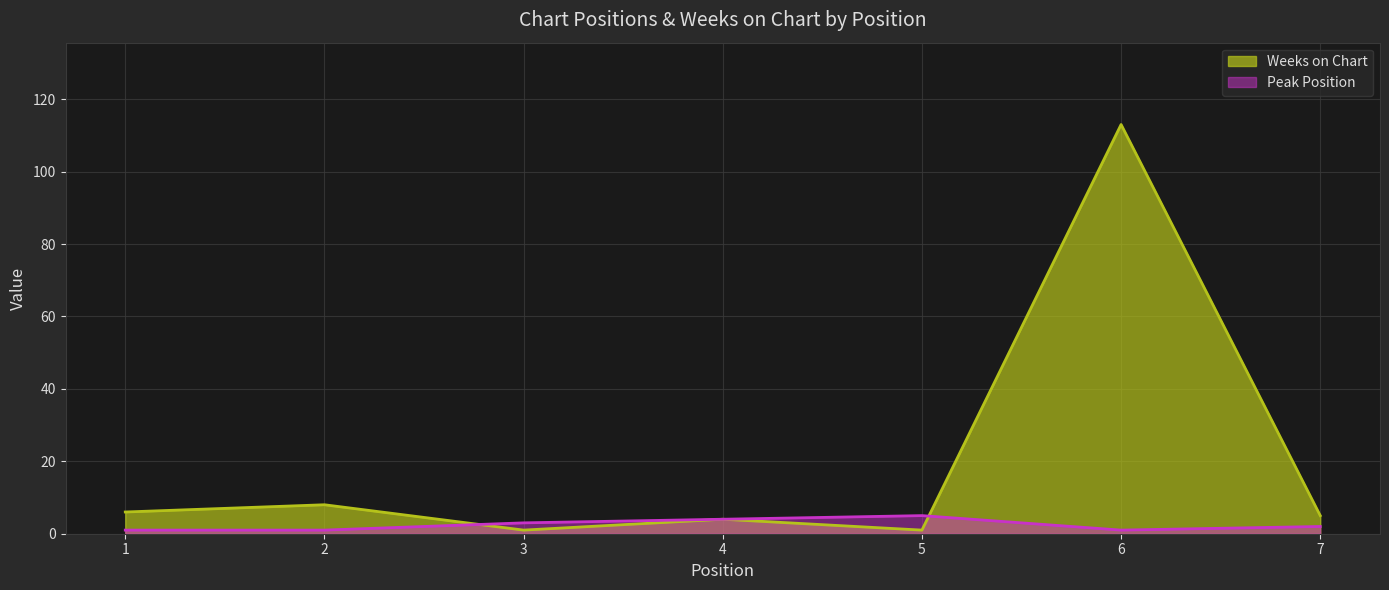

At which label is Weeks on Chart closest to 57?

2